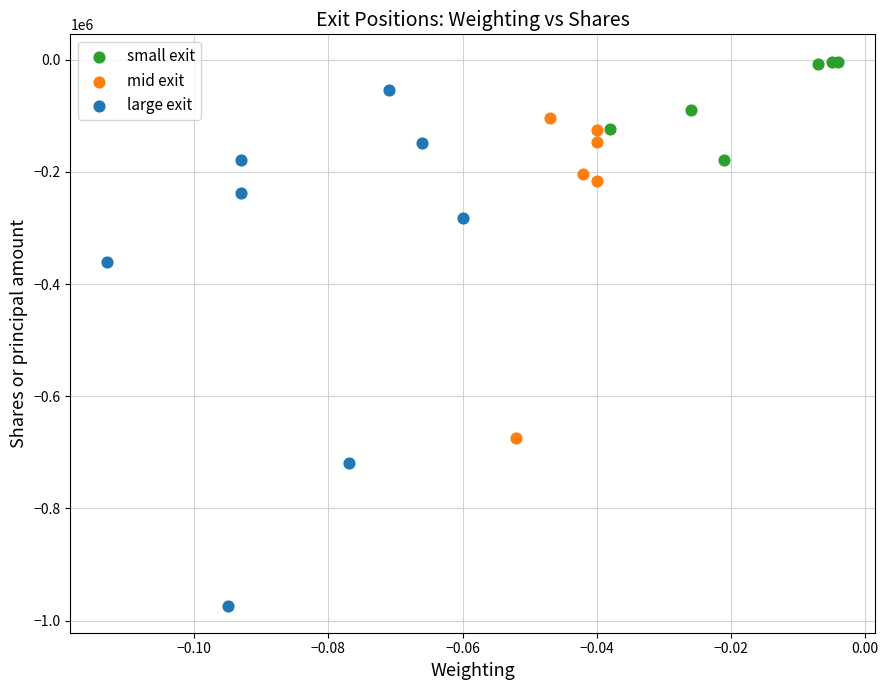

Which series contains the highest Y value?

small exit